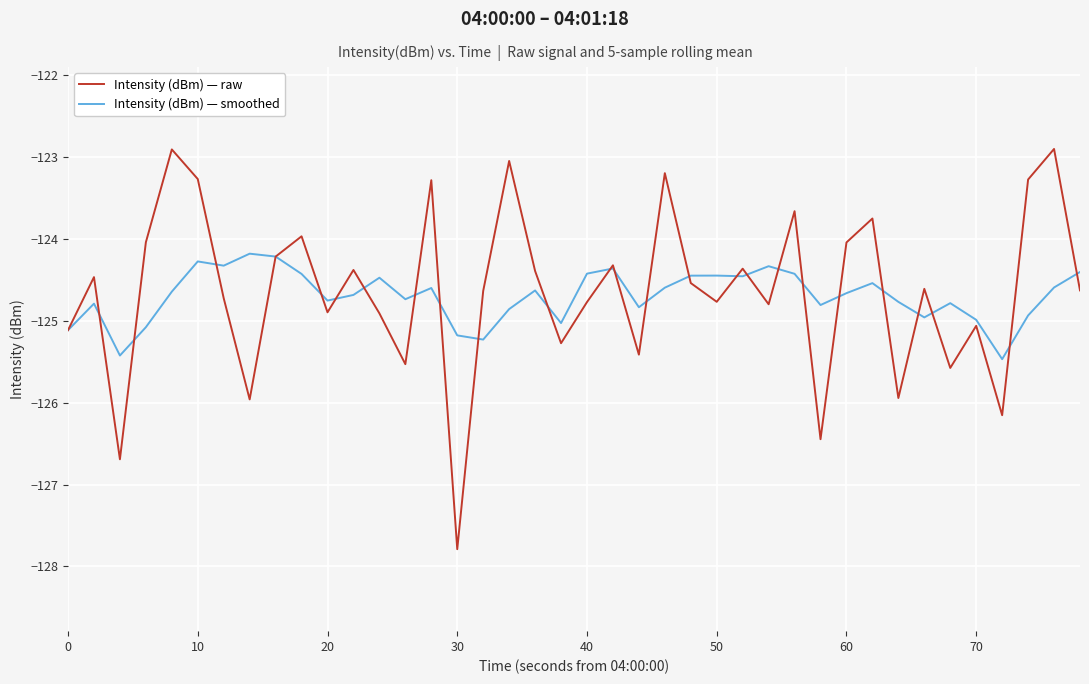

In Intensity (dBm) — raw, how many points are higher than both neighbors (excluding endpoints)?

14